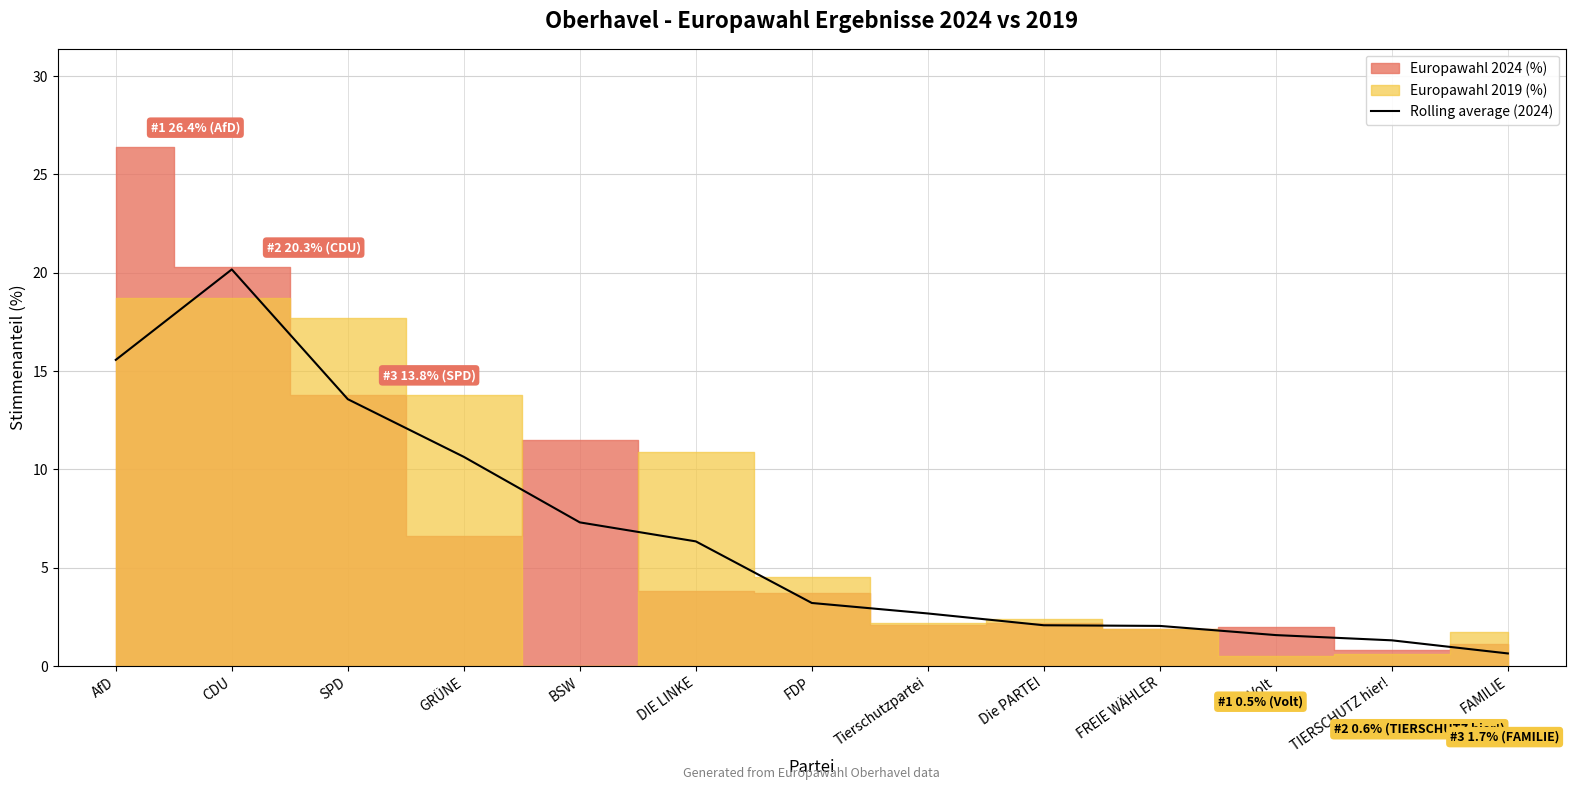

How many lines are shown in the chart?

1